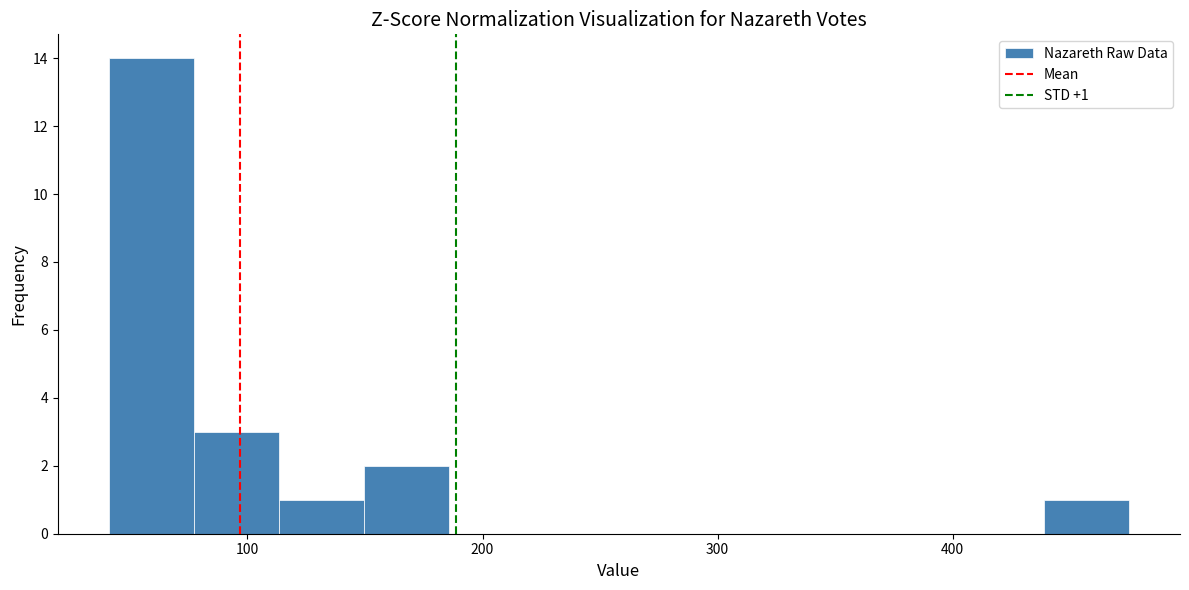

Read against the x-axis, roughly where is the centre of the tallest bar?

60